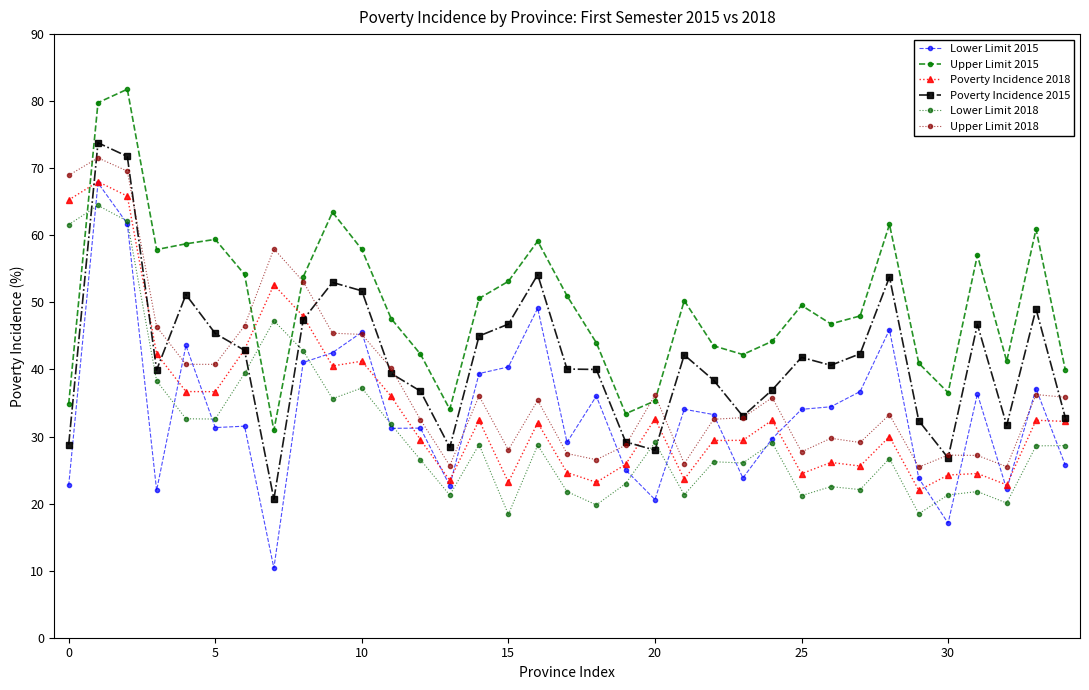

True or false: Poverty Incidence 2015 and Lower Limit 2018 intersect in this chart.

True